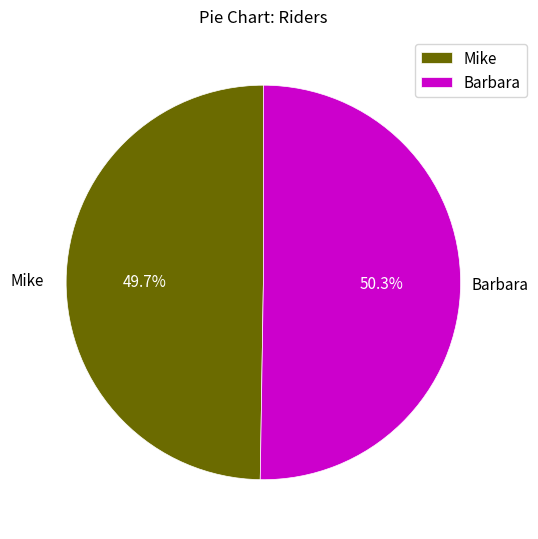

True or false: Barbara accounts for 50% of the total.

True